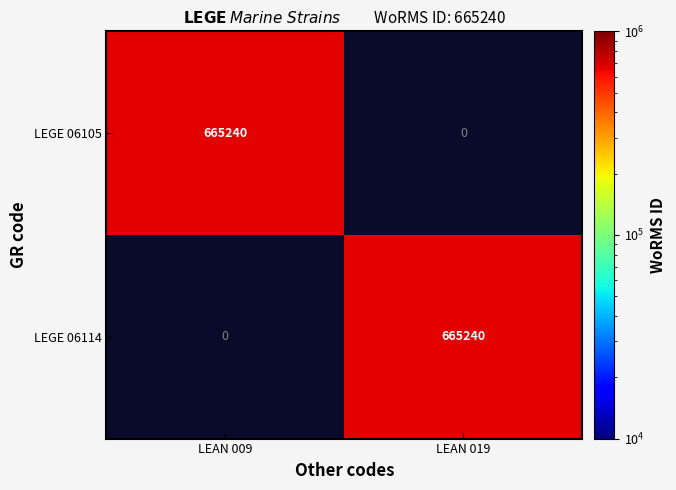

What is the difference between the maximum and minimum values in the LEGE 06114 series?

665240